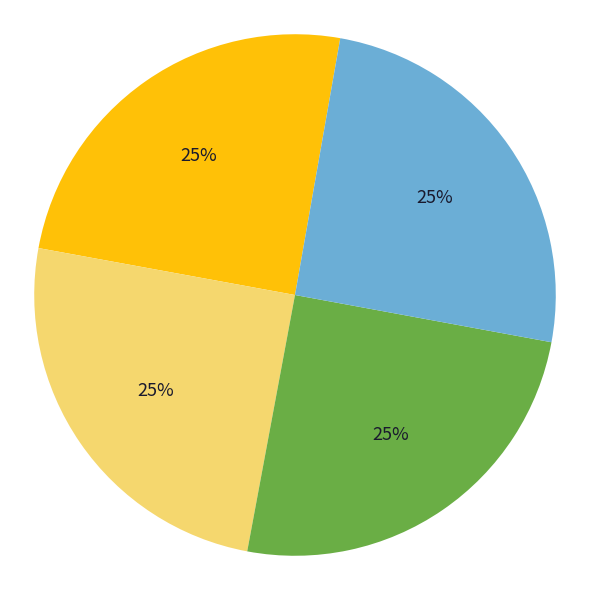

Does any single category account for the majority?

No